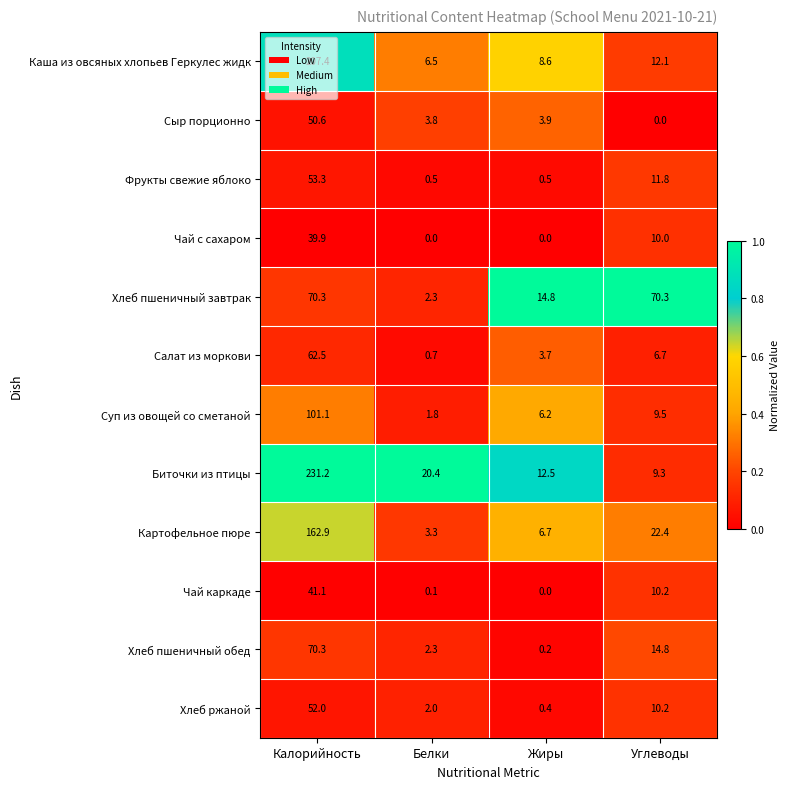

What is the difference between the Картофельное пюре values at Калорийность and Углеводы?

140.5